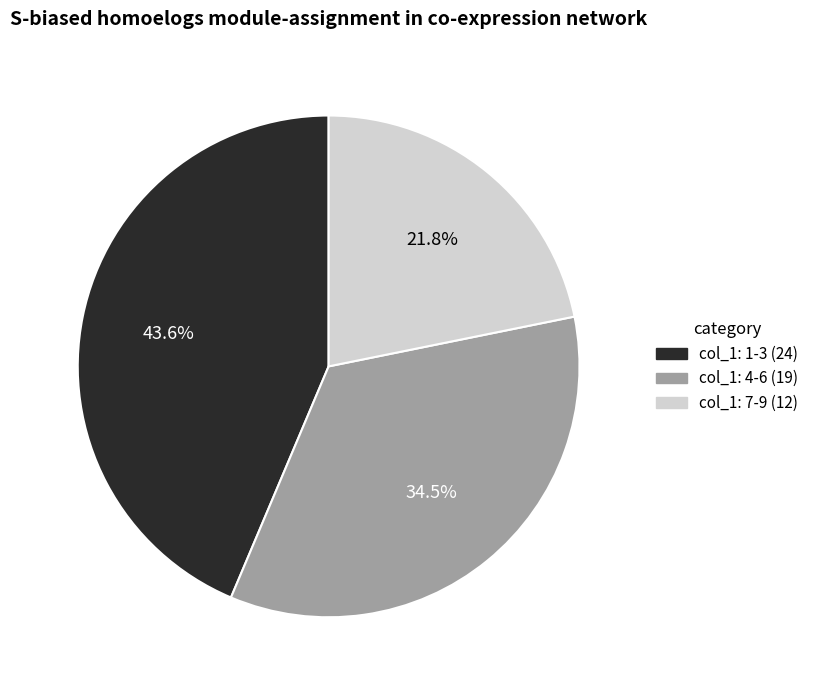

Is there a majority slice in this chart?

No